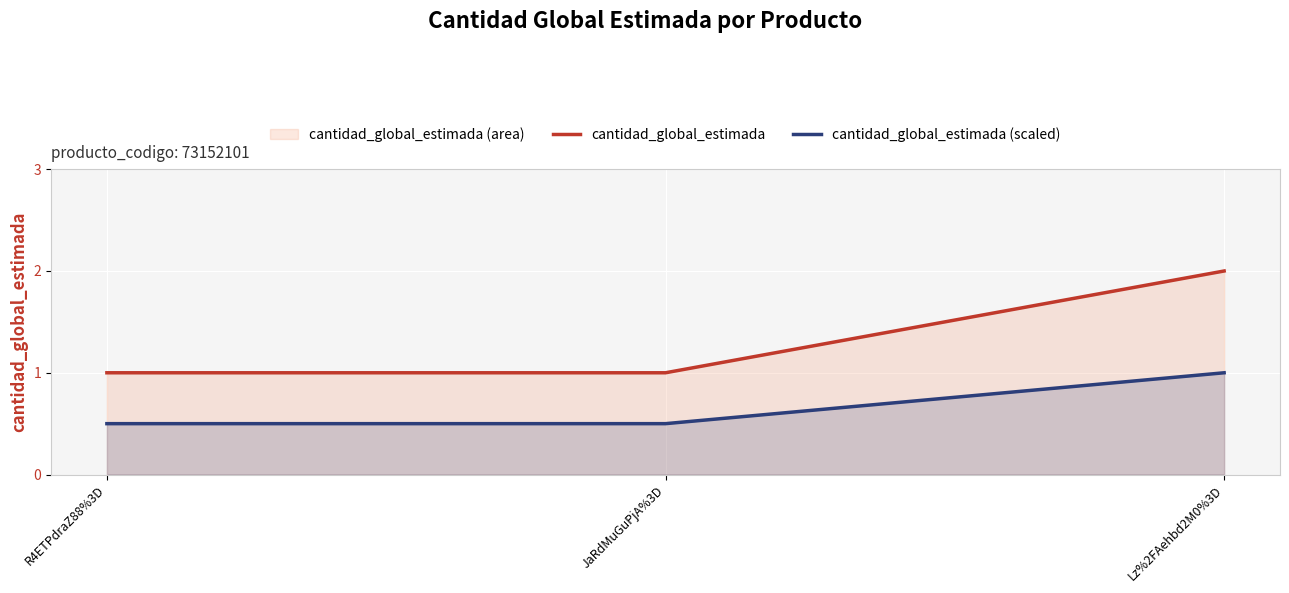

Where is cantidad_global_estimada nearest to the value 1?

R4ETPdraZ88%3D